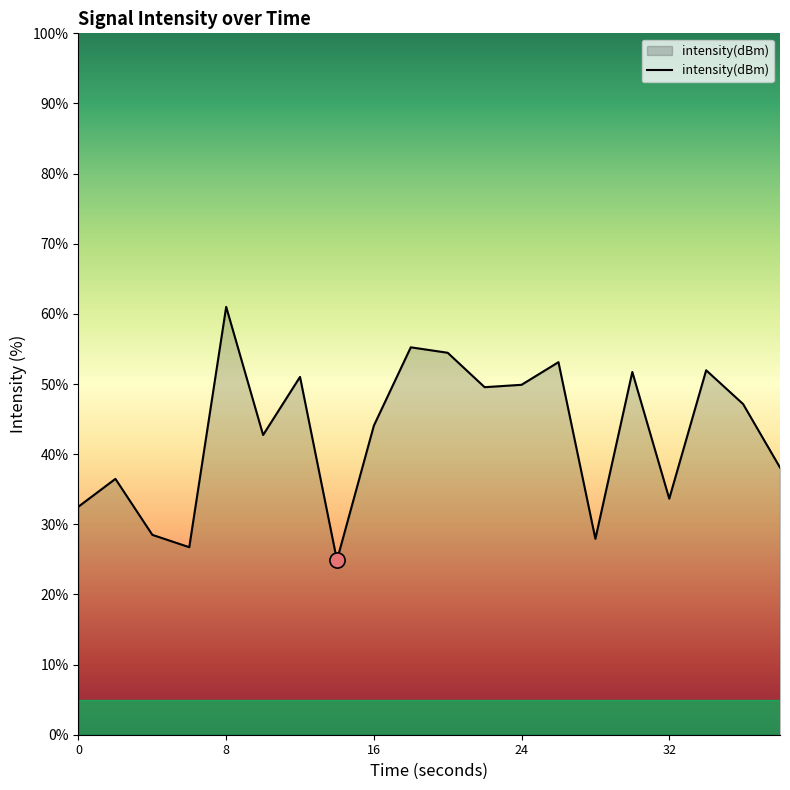

What is the greatest value displayed?

61.0